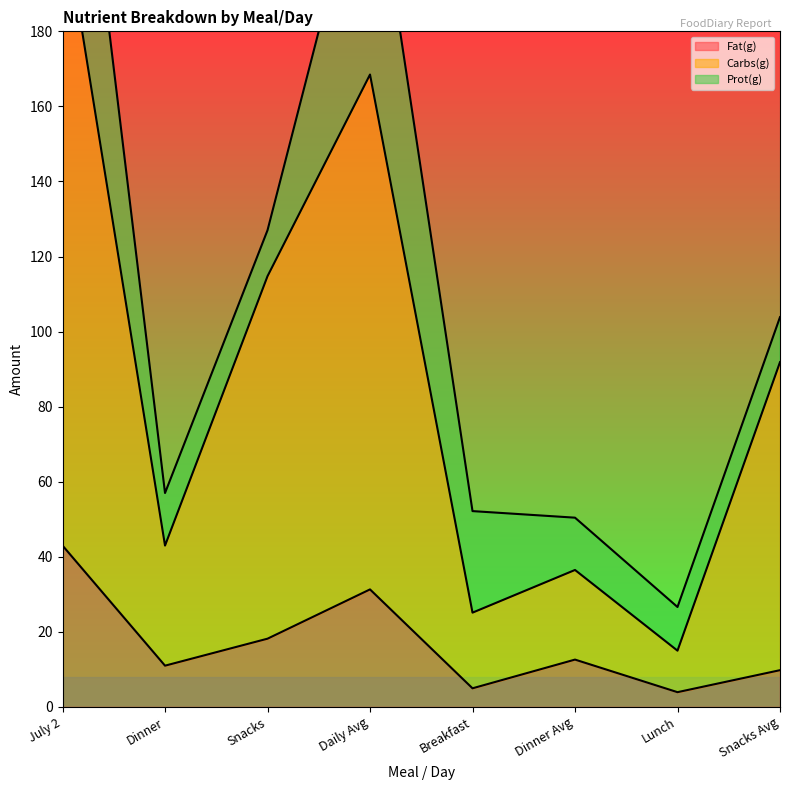

What is the difference between the maximum and minimum values in the Fat(g) series?

39.1